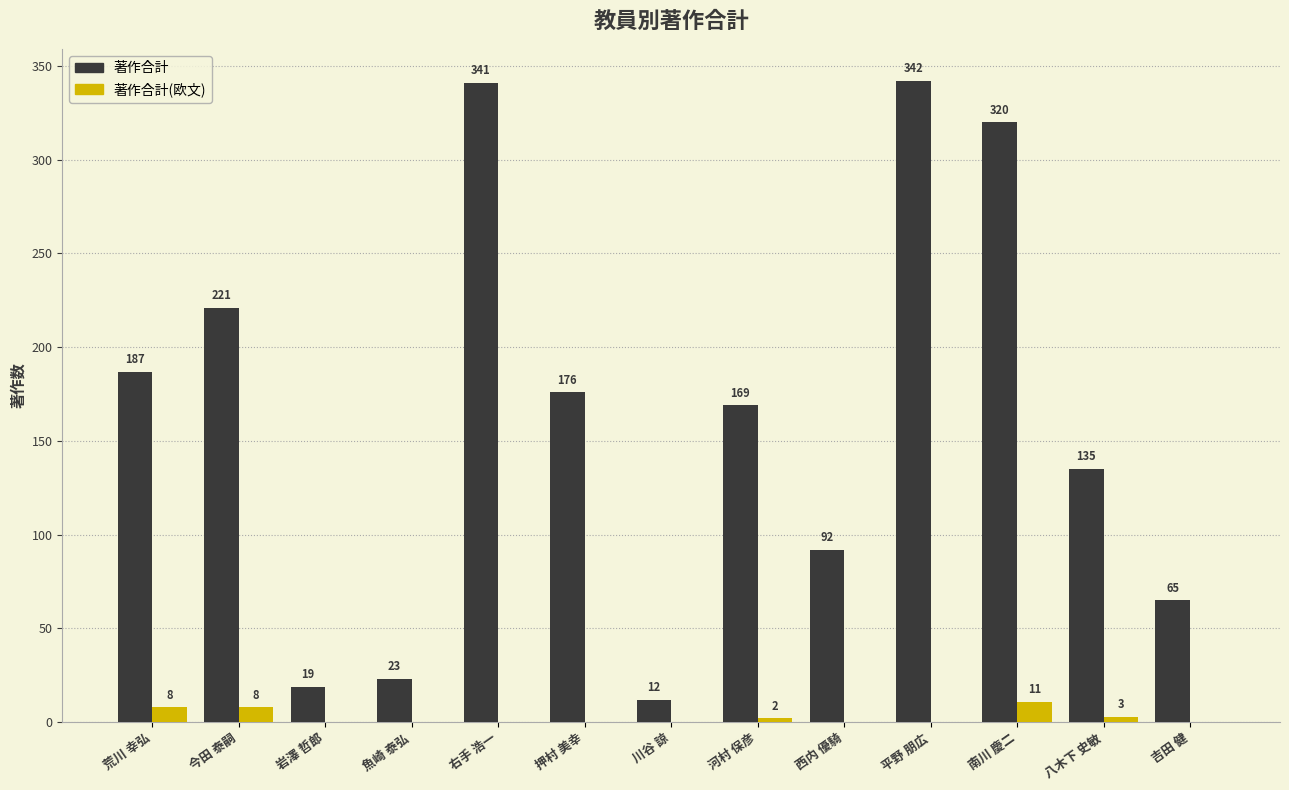

What is the sum of all 著作合計(欧文) values?

32